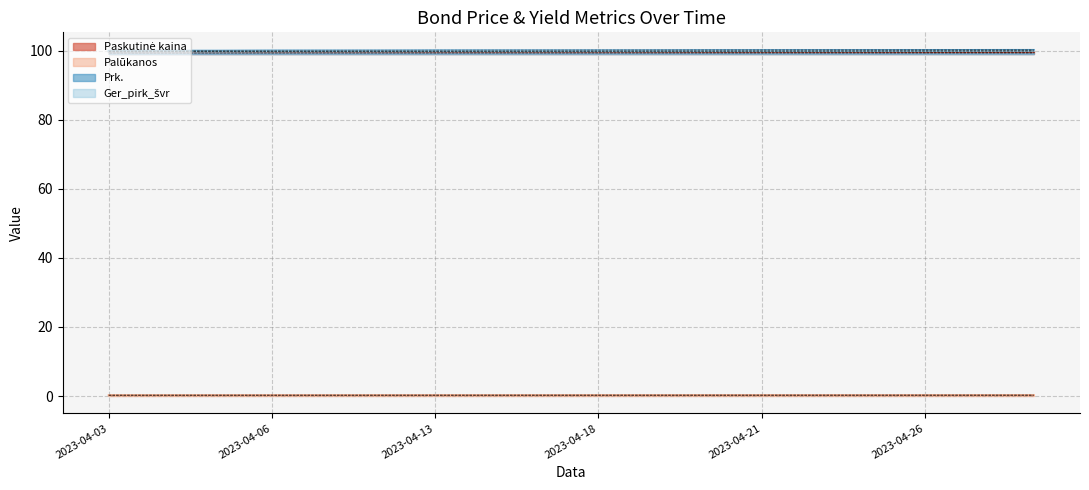

The Ger_pirk_švr series shows 41.5 at 2023-04-19. True or false?

False